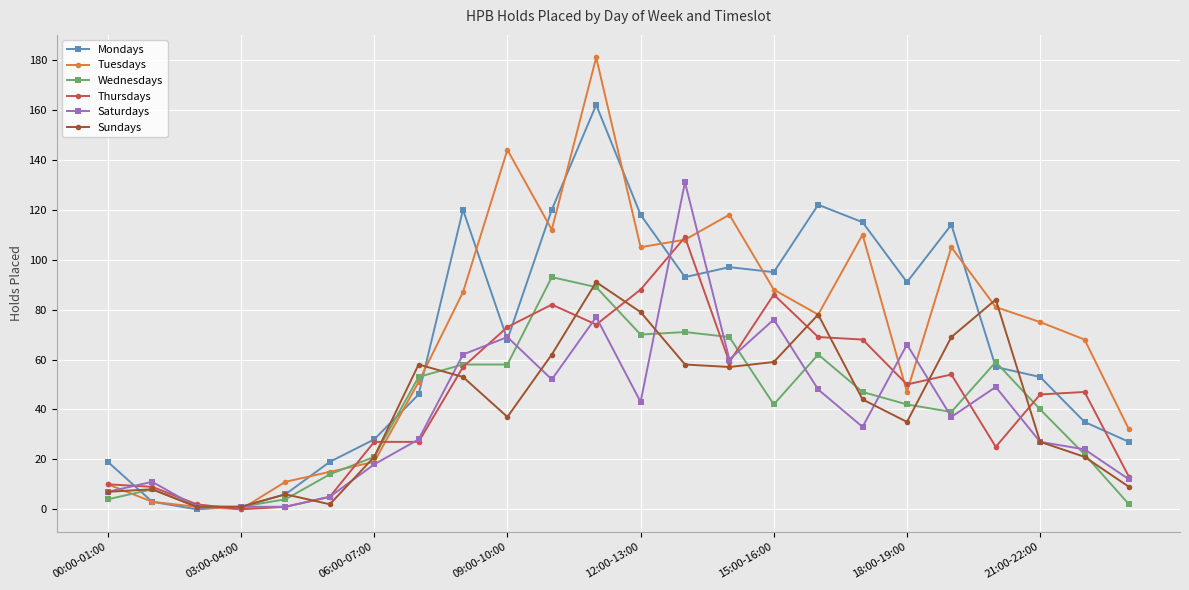

Reading right to left, transcribe all the data shown in this chart.

Mondays: 27	35	53	57	114	91	115	122	95	97	93	118	162	120	68	120	46	28	19	6	1	0	3	19
Tuesdays: 32	68	75	81	105	47	110	78	88	118	108	105	181	112	144	87	51	19	15	11	0	1	3	10
Wednesdays: 2	22	40	59	39	42	47	62	42	69	71	70	89	93	58	58	53	21	14	4	1	1	8	4
Thursdays: 13	47	46	25	54	50	68	69	86	59	109	88	74	82	73	57	27	27	5	1	0	2	9	10
Saturdays: 12	24	27	49	37	66	33	48	76	60	131	43	77	52	69	62	28	18	5	1	1	1	11	7
Sundays: 9	21	27	84	69	35	44	78	59	57	58	79	91	62	37	53	58	21	2	6	1	1	8	7